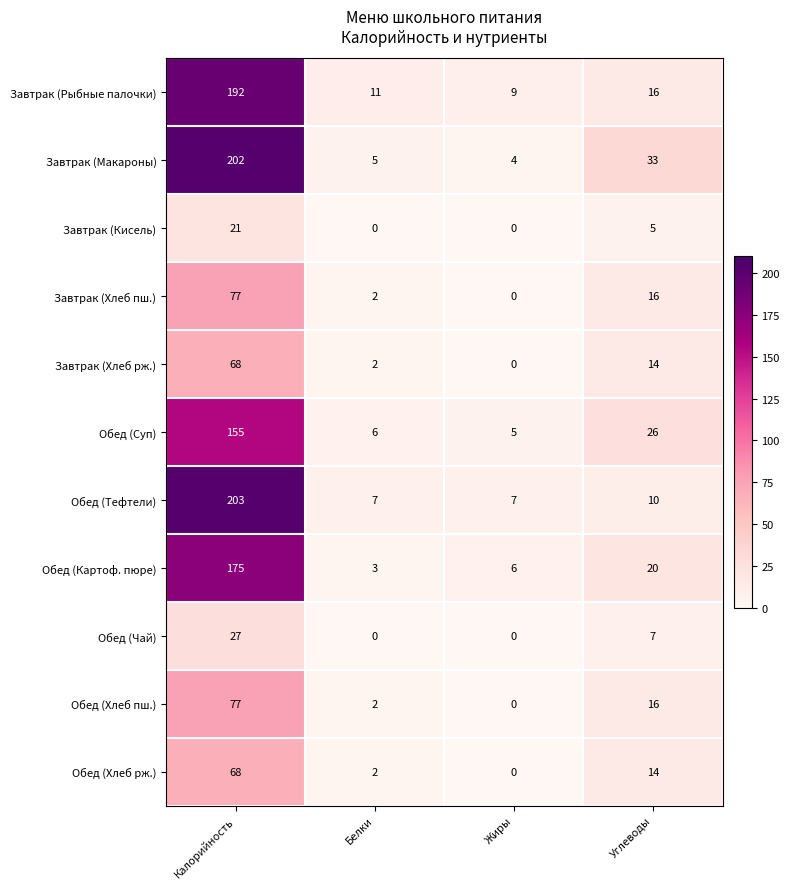

The Завтрак (Хлеб пш.) series shows 117 at Калорийность. True or false?

False